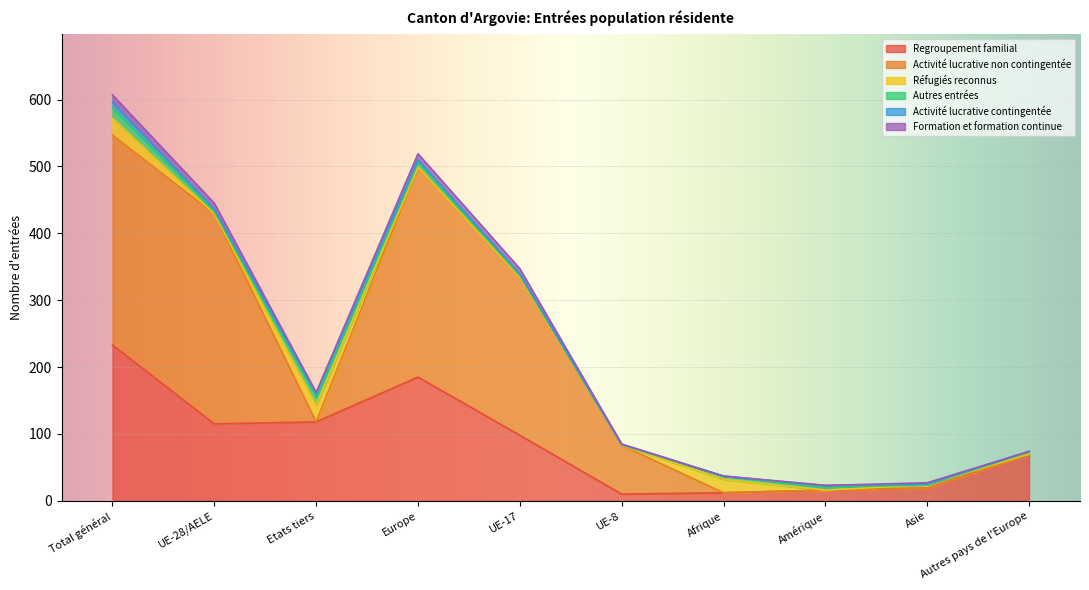

Where is the first local maximum for Activité lucrative contingentée?

Etats tiers